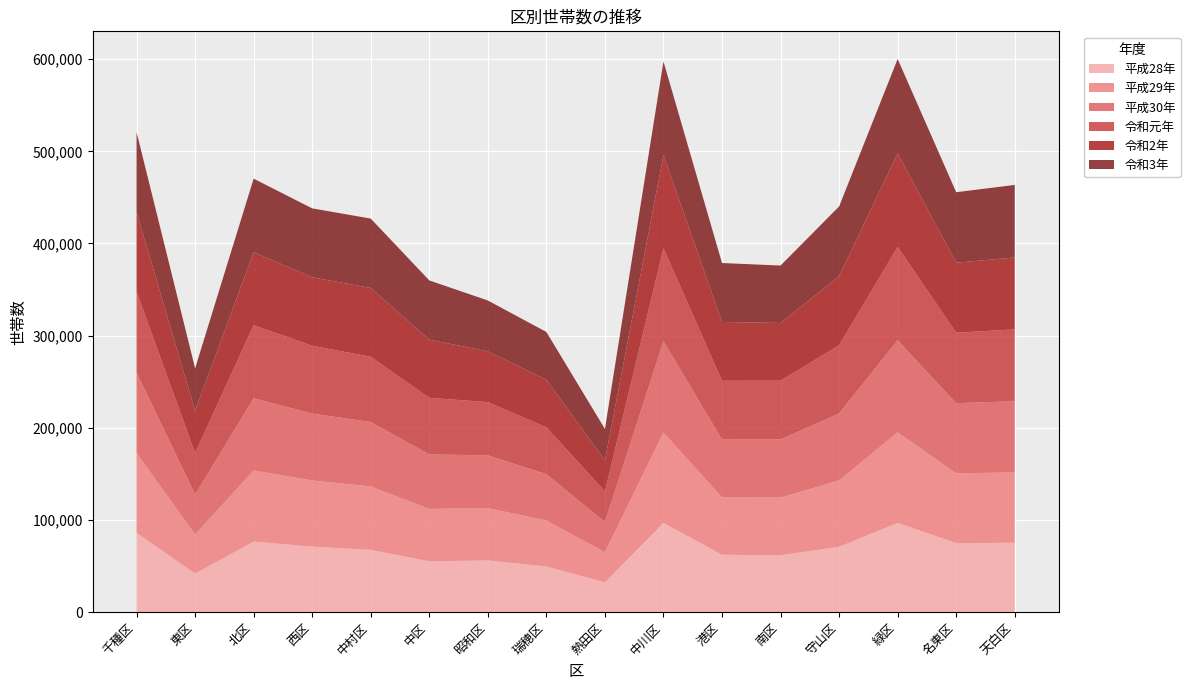

Reading left to right, transcribe all the data shown in this chart.

平成28年: 85844	41720	76422	70933	67495	55005	56013	49336	32228	96685	62127	61648	70749	96779	74757	75172
平成29年: 86675	42354	77216	71836	68774	56896	56755	49926	32642	98036	62230	62517	71996	98242	75725	76355
平成30年: 87371	43459	78284	72629	69944	59140	57244	50359	32811	99199	62823	63102	72790	99910	76148	77322
令和元年: 87722	45034	79409	73638	70736	61422	57804	50869	33223	100818	63742	63814	73959	101293	76539	77891
令和2年: 86281	45762	79169	74257	74793	63159	55059	51641	33791	101148	63885	62606	74939	101566	75958	78089
令和3年: 86925	46142	79834	74785	75256	64267	55230	51796	33960	101625	63951	62342	75716	102424	76491	78717